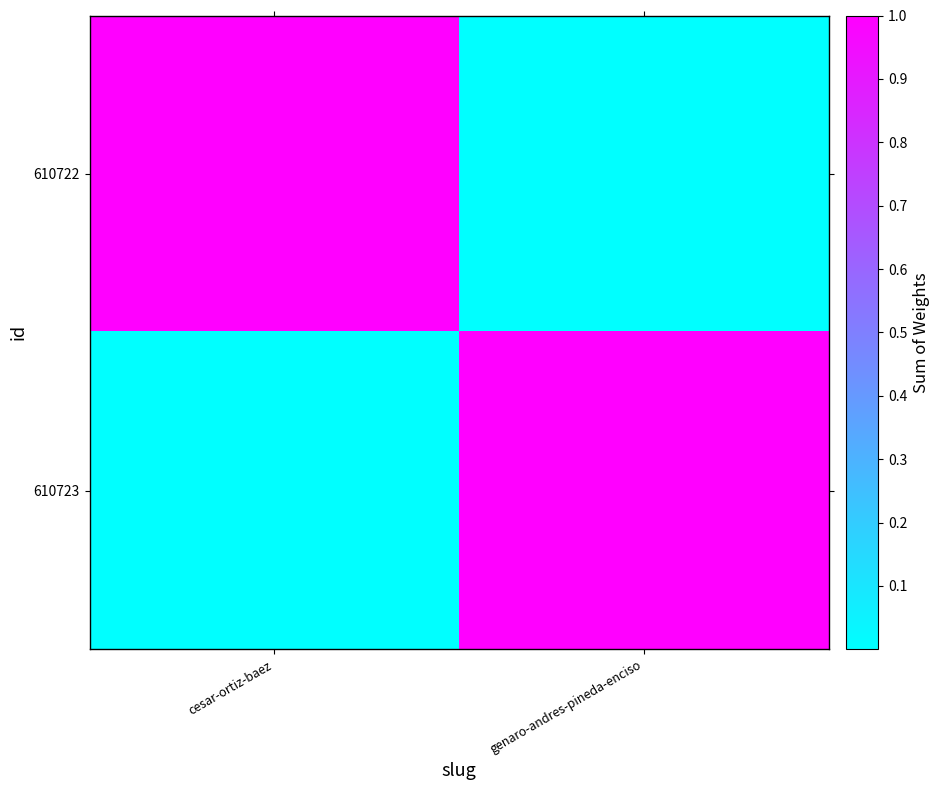

Count the number of categories in the chart.

2